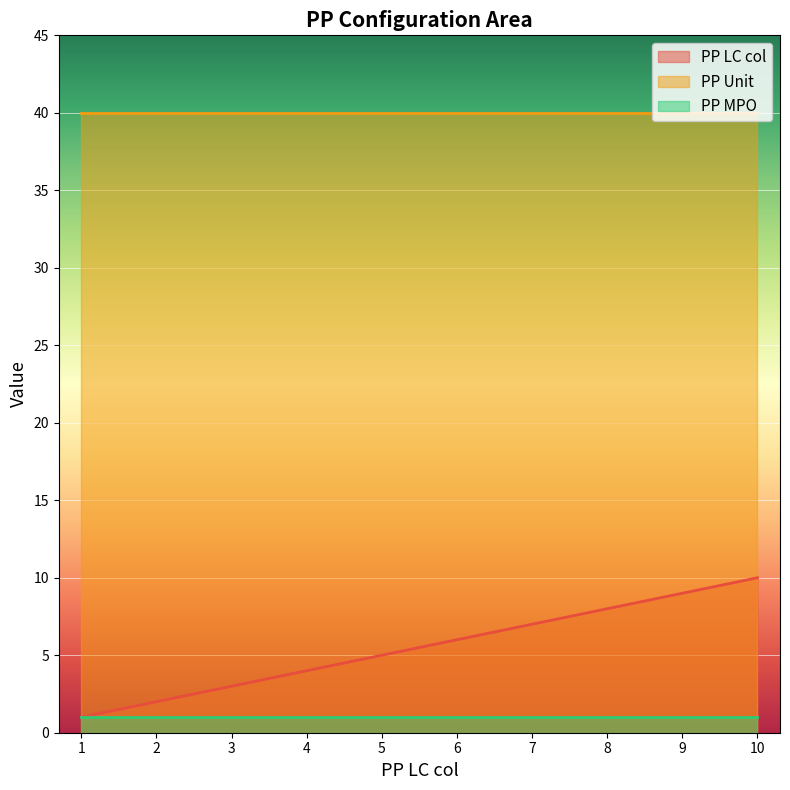

What is the lowest value of the PP LC col series?

1